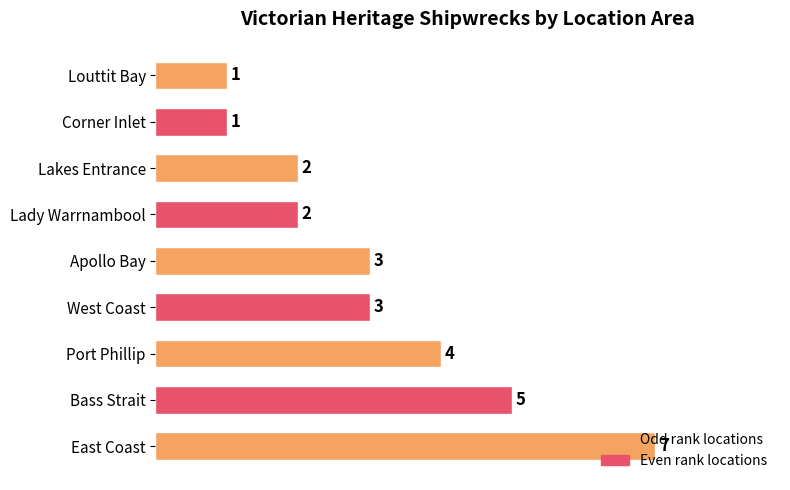

Where is the data nearest to the value 4?

Port Phillip